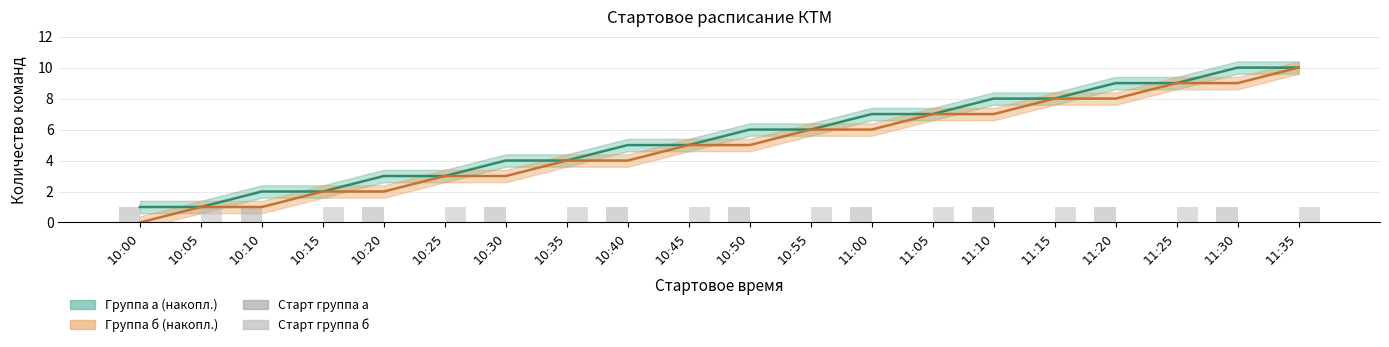

How many bars are there in each group?

2